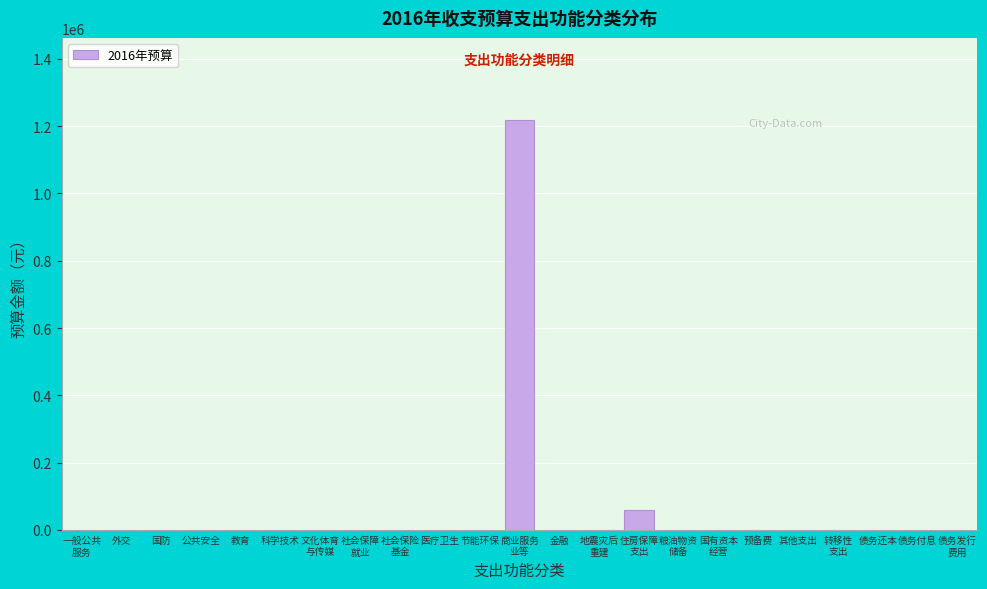

The value at 教育 is 0.0. True or false?

True